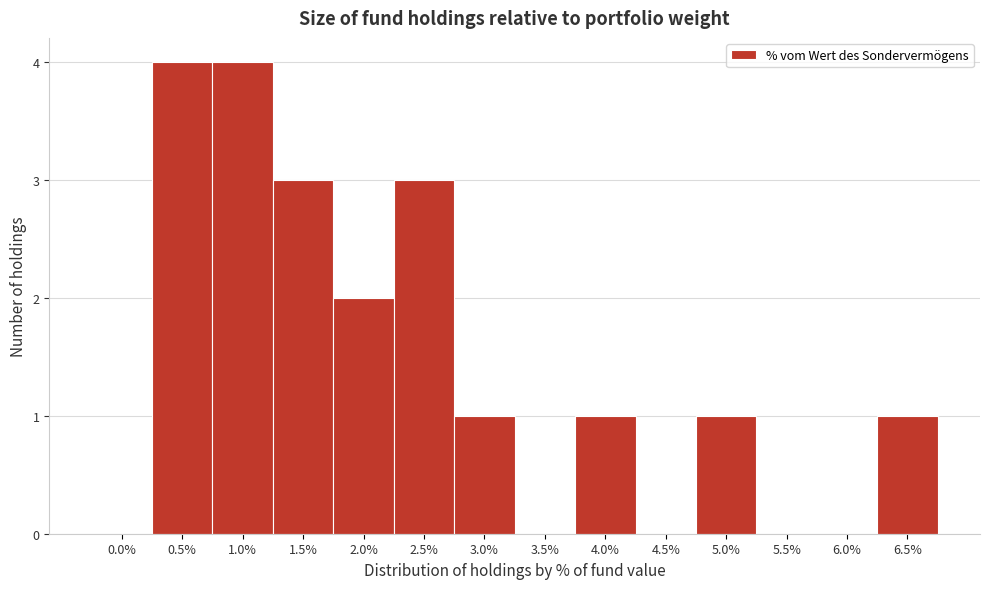

Reading left to right, what are all the values shown in this chart?

0.0%=0	0.5%=4	1.0%=4	1.5%=3	2.0%=2	2.5%=3	3.0%=1	3.5%=0	4.0%=1	4.5%=0	5.0%=1	5.5%=0	6.0%=0	6.5%=1